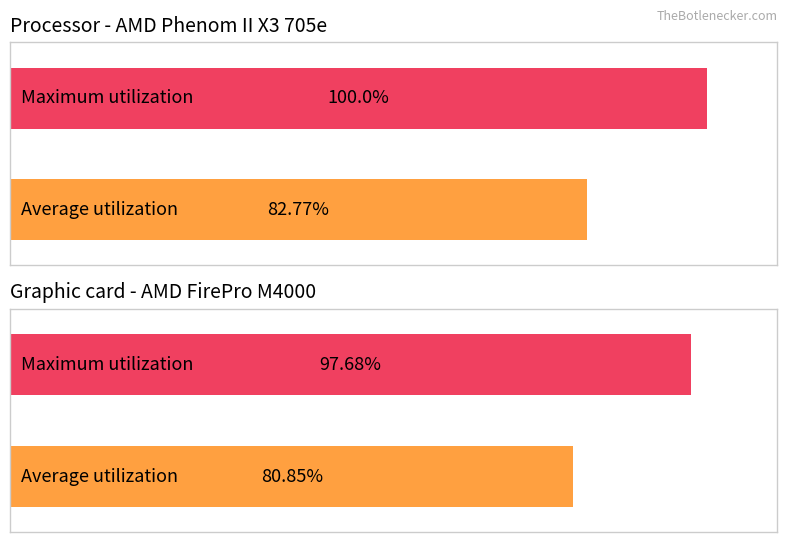

Rank the series at обл. Благоевград from highest to lowest value.

Maximum utilization, Average utilization